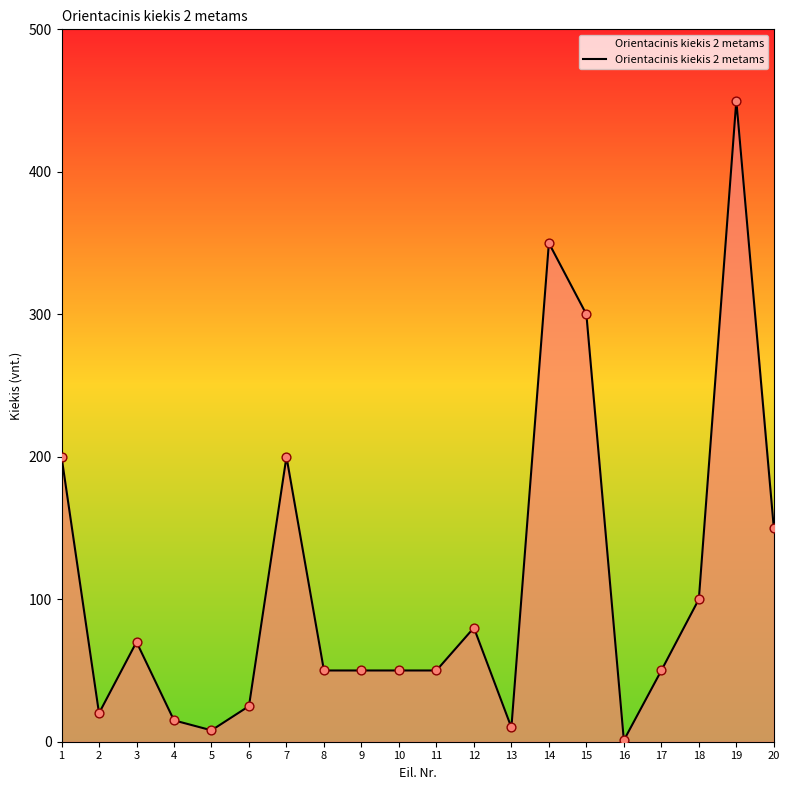

Which has a higher value, 18 or 1?

1